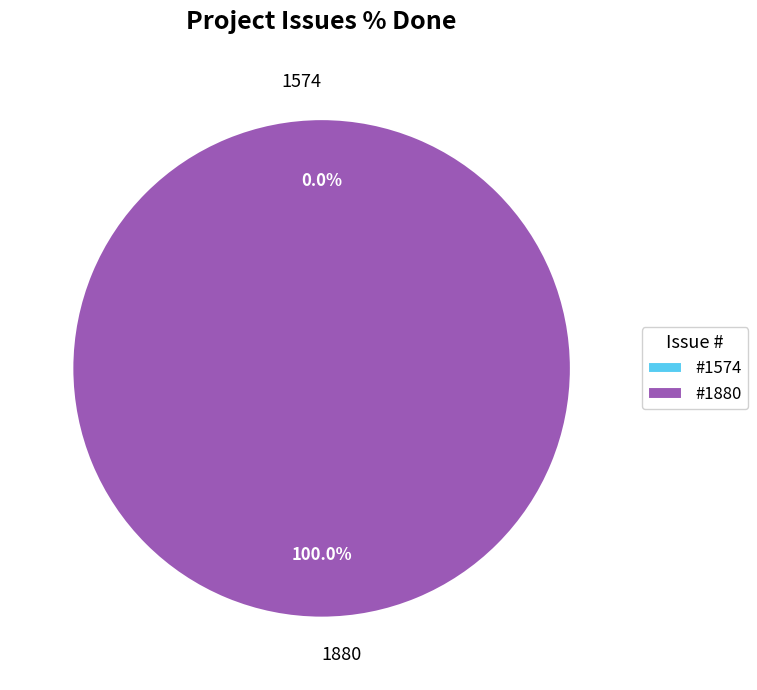

Which slice is the largest?

1880